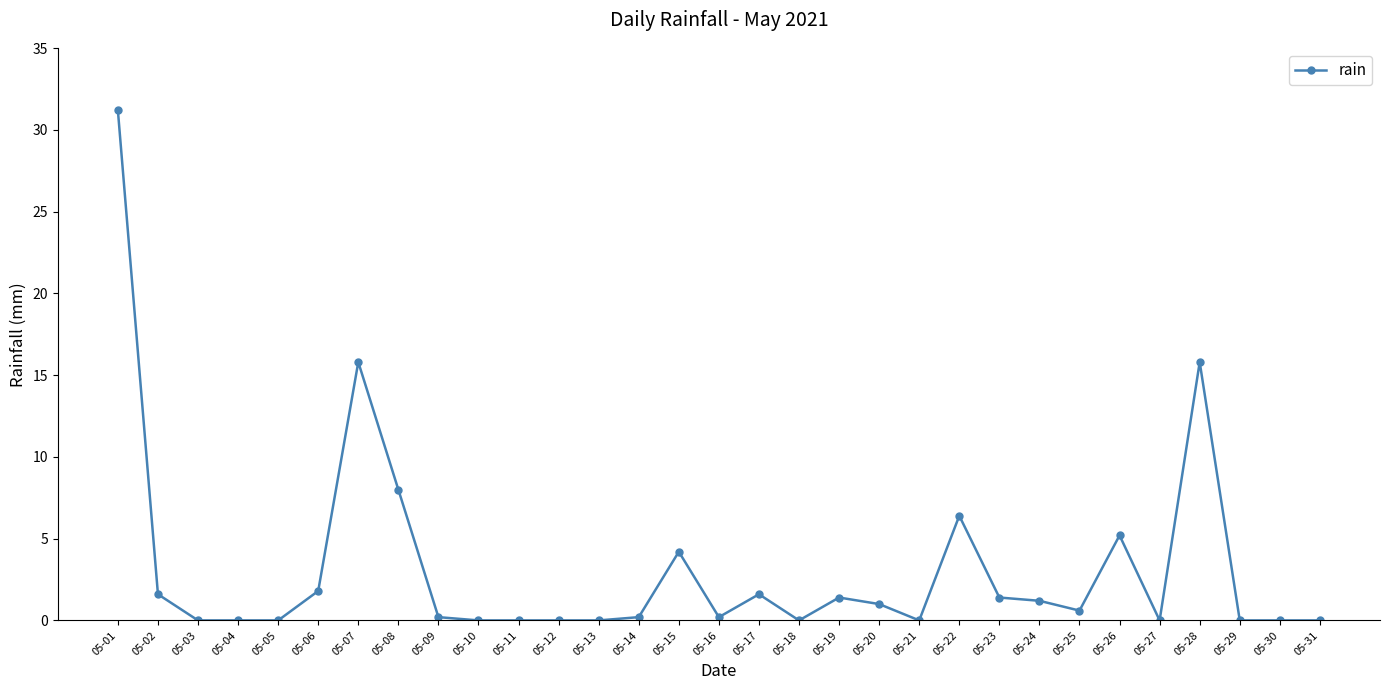

True or false: the data has more than 0 interior local peaks.

True